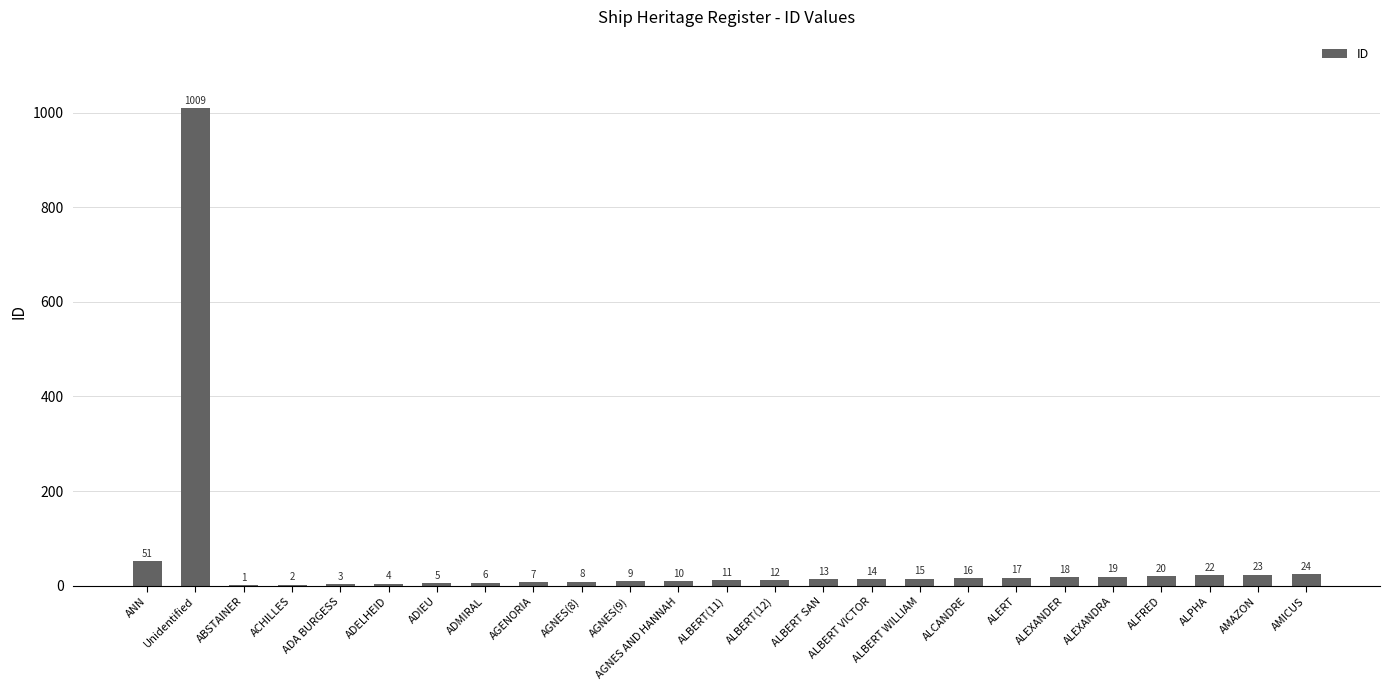

Reading left to right, extract all data points from this chart.

ANN=51	Unidentified=1009	ABSTAINER=1	ACHILLES=2	ADA BURGESS=3	ADELHEID=4	ADIEU=5	ADMIRAL=6	AGENORIA=7	AGNES(8)=8	AGNES(9)=9	AGNES AND HANNAH=10	ALBERT(11)=11	ALBERT(12)=12	ALBERT SAN=13	ALBERT VICTOR=14	ALBERT WILLIAM=15	ALCANDRE=16	ALERT=17	ALEXANDER=18	ALEXANDRA=19	ALFRED=20	ALPHA=22	AMAZON=23	AMICUS=24